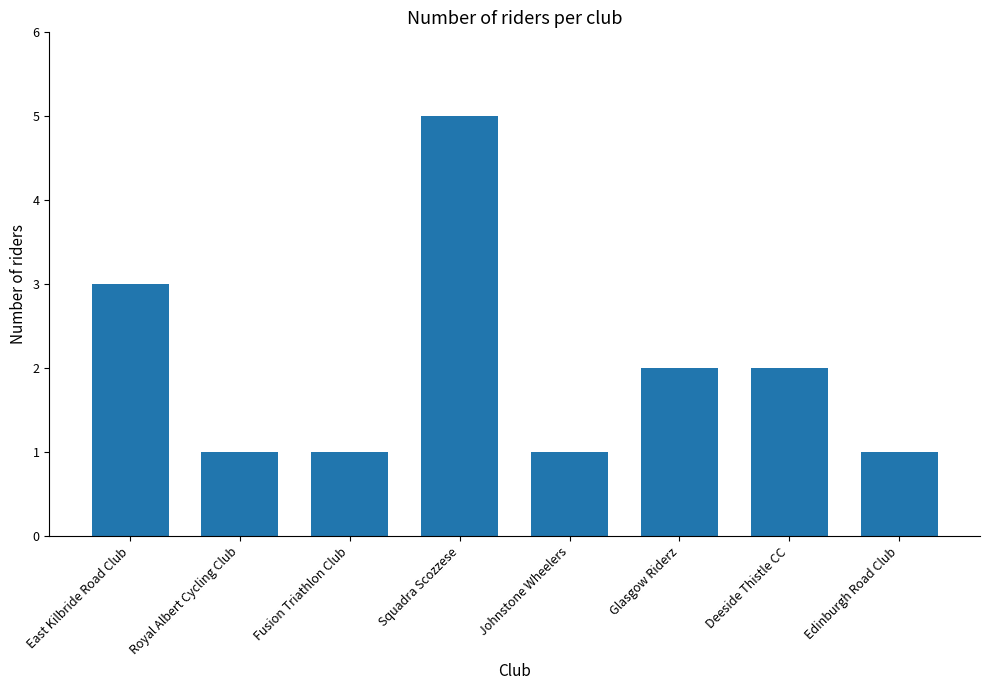

What is the difference between the second highest and second lowest values?

2